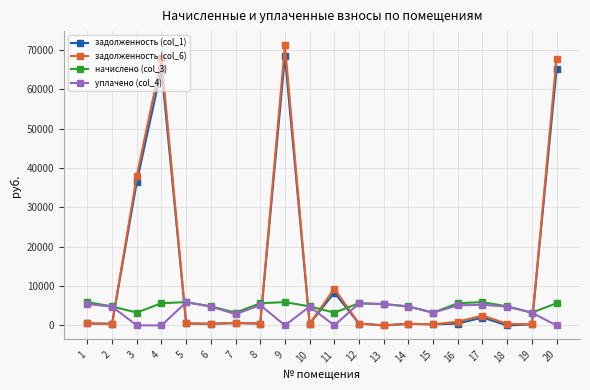

True or false: начислено (col_3) has more than 1 points higher than both neighbors.

True